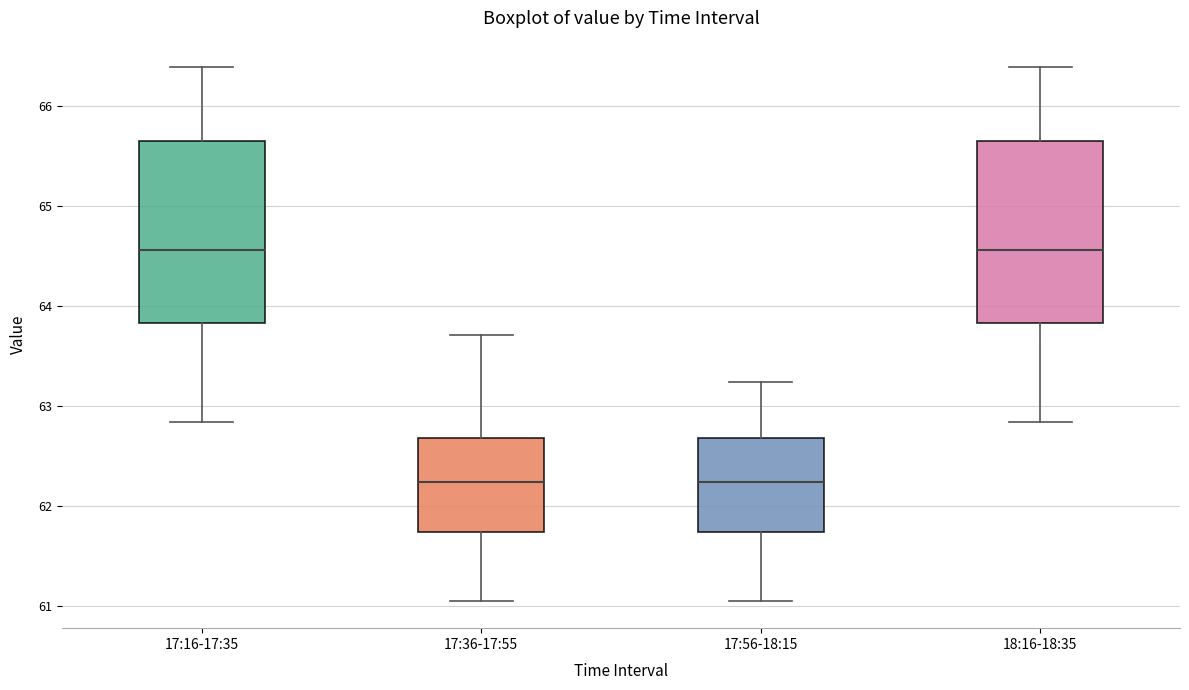

Reading left to right, transcribe this box plot: for each box, give where its median line is, the range the box spans, and where its two whiskers end, as read against the y-axis. The values are not printed on the chart, so give them approximately, as read against the axis.

17:16-17:35: median 64.6, box 63.8 to 65.7, whiskers 62.8 to 66.4
17:36-17:55: median 62.2, box 61.7 to 62.7, whiskers 61.1 to 63.7
17:56-18:15: median 62.2, box 61.7 to 62.7, whiskers 61.1 to 63.2
18:16-18:35: median 64.6, box 63.8 to 65.7, whiskers 62.8 to 66.4